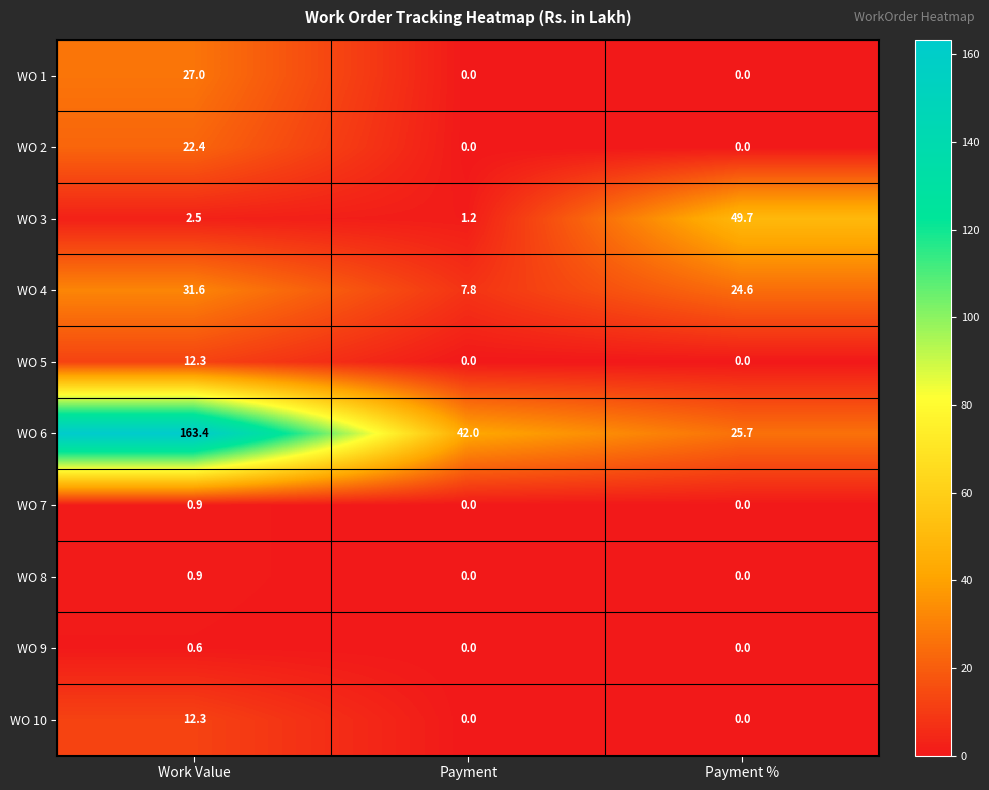

List the labels in order of WO 4 value, largest first.

Work Value, Payment %, Payment